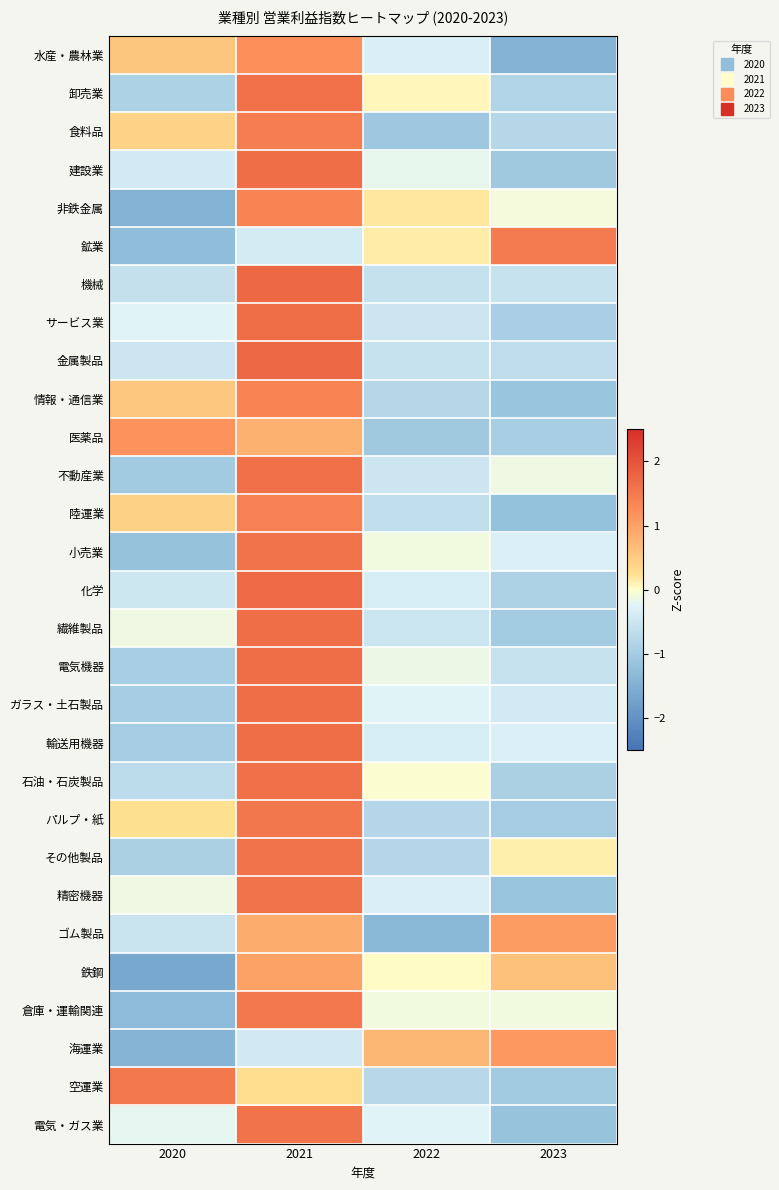

Reading left to right, extract all data points from this chart.

水産・農林業: 2020=0.6	2021=1.2	2022=-0.3	2023=-1.5
卸売業: 2020=-0.9	2021=1.6	2022=0.1	2023=-0.8
食料品: 2020=0.4	2021=1.5	2022=-1.1	2023=-0.8
建設業: 2020=-0.4	2021=1.6	2022=-0.2	2023=-1.0
非鉄金属: 2020=-1.5	2021=1.4	2022=0.2	2023=-0.1
鉱業: 2020=-1.3	2021=-0.4	2022=0.1	2023=1.5
機械: 2020=-0.6	2021=1.7	2022=-0.6	2023=-0.6
サービス業: 2020=-0.2	2021=1.7	2022=-0.5	2023=-0.9
金属製品: 2020=-0.5	2021=1.7	2022=-0.5	2023=-0.7
情報・通信業: 2020=0.5	2021=1.4	2022=-0.8	2023=-1.1
医薬品: 2020=1.2	2021=0.8	2022=-1.0	2023=-0.9
不動産業: 2020=-1.0	2021=1.6	2022=-0.5	2023=-0.1
陸運業: 2020=0.4	2021=1.4	2022=-0.6	2023=-1.2
小売業: 2020=-1.2	2021=1.6	2022=-0.1	2023=-0.3
化学: 2020=-0.5	2021=1.7	2022=-0.4	2023=-0.9
繊維製品: 2020=-0.1	2021=1.6	2022=-0.5	2023=-1.0
電気機器: 2020=-1.0	2021=1.7	2022=-0.2	2023=-0.6
ガラス・土石製品: 2020=-1.0	2021=1.7	2022=-0.3	2023=-0.4
輸送用機器: 2020=-1.0	2021=1.7	2022=-0.4	2023=-0.3
石油・石炭製品: 2020=-0.7	2021=1.6	2022=-0.0	2023=-0.9
パルプ・紙: 2020=0.3	2021=1.5	2022=-0.8	2023=-1.0
その他製品: 2020=-0.9	2021=1.6	2022=-0.8	2023=0.1
精密機器: 2020=-0.1	2021=1.6	2022=-0.3	2023=-1.1
ゴム製品: 2020=-0.5	2021=0.8	2022=-1.4	2023=1.1
鉄鋼: 2020=-1.6	2021=1.0	2022=0.0	2023=0.6
倉庫・運輸関連: 2020=-1.3	2021=1.5	2022=-0.1	2023=-0.1
海運業: 2020=-1.4	2021=-0.4	2022=0.8	2023=1.1
空運業: 2020=1.5	2021=0.3	2022=-0.8	2023=-1.0
電気・ガス業: 2020=-0.2	2021=1.6	2022=-0.2	2023=-1.2